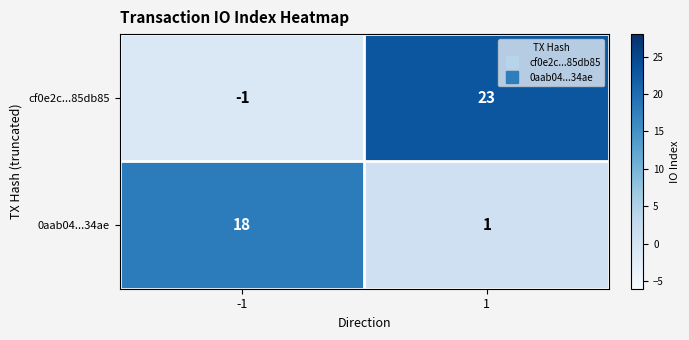

Which label corresponds to the smallest value in the chart?

-1